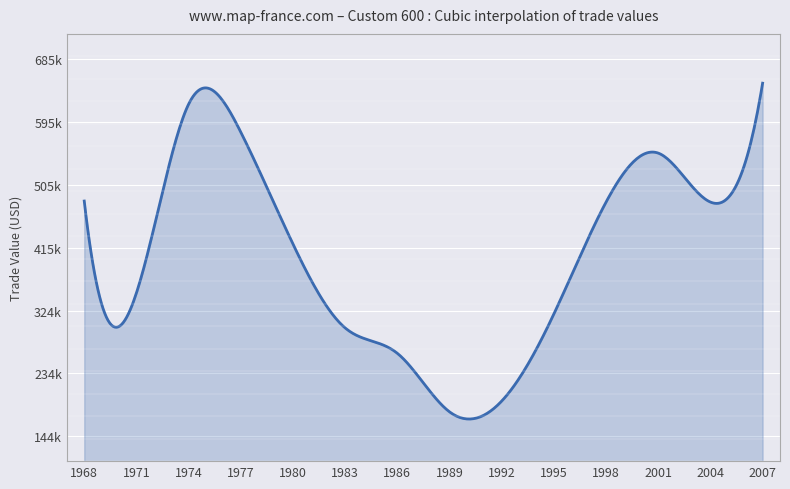

Is this an area chart (filled region under the line)?

Yes